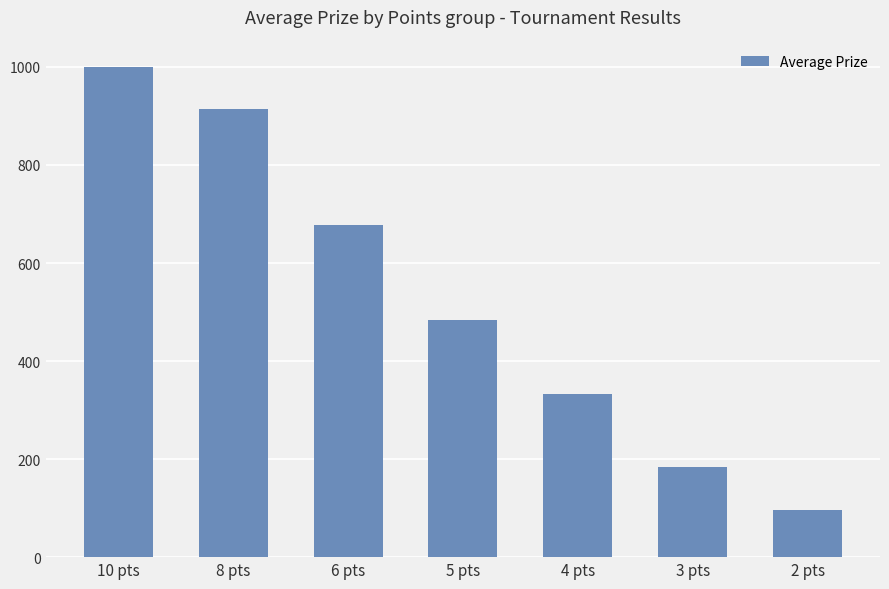

Between 3 pts and 8 pts, which is larger?

8 pts